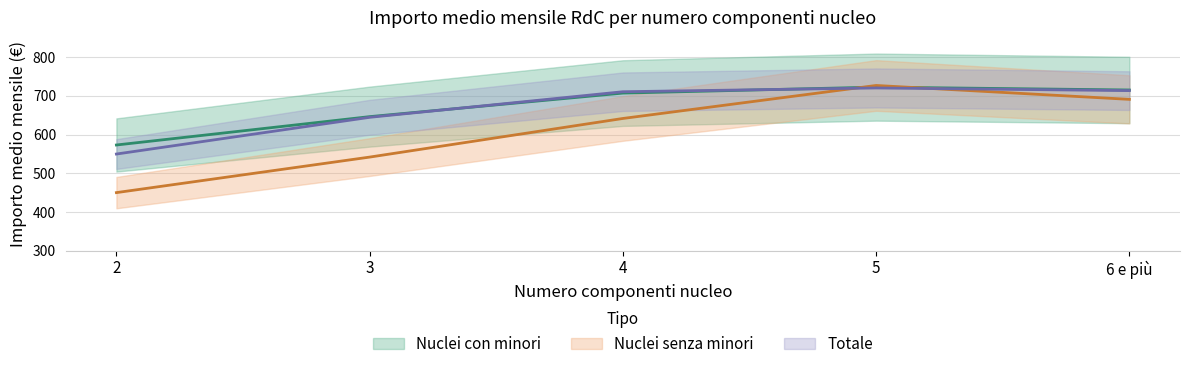

Which has a higher value, 5 or 4?

5